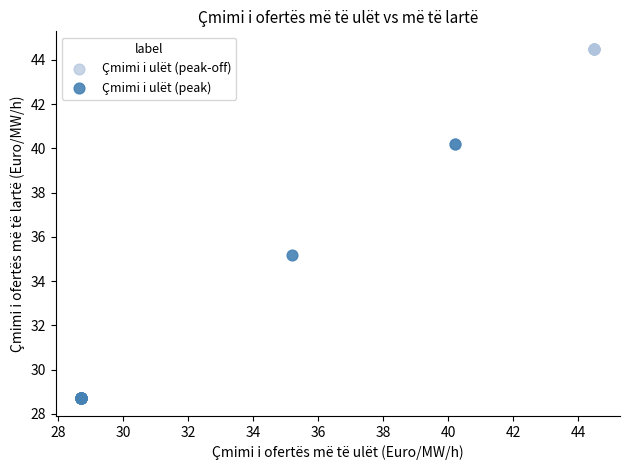

What are all the series names shown in the legend?

Çmimi i ulët (peak-off), Çmimi i ulët (peak)